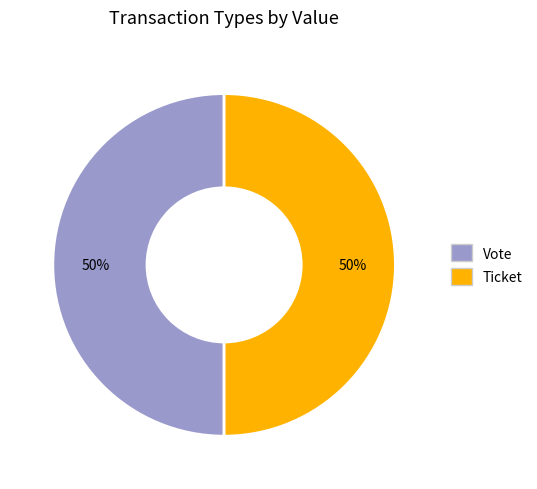

What percentage is the Vote slice, to the nearest percent?

50%